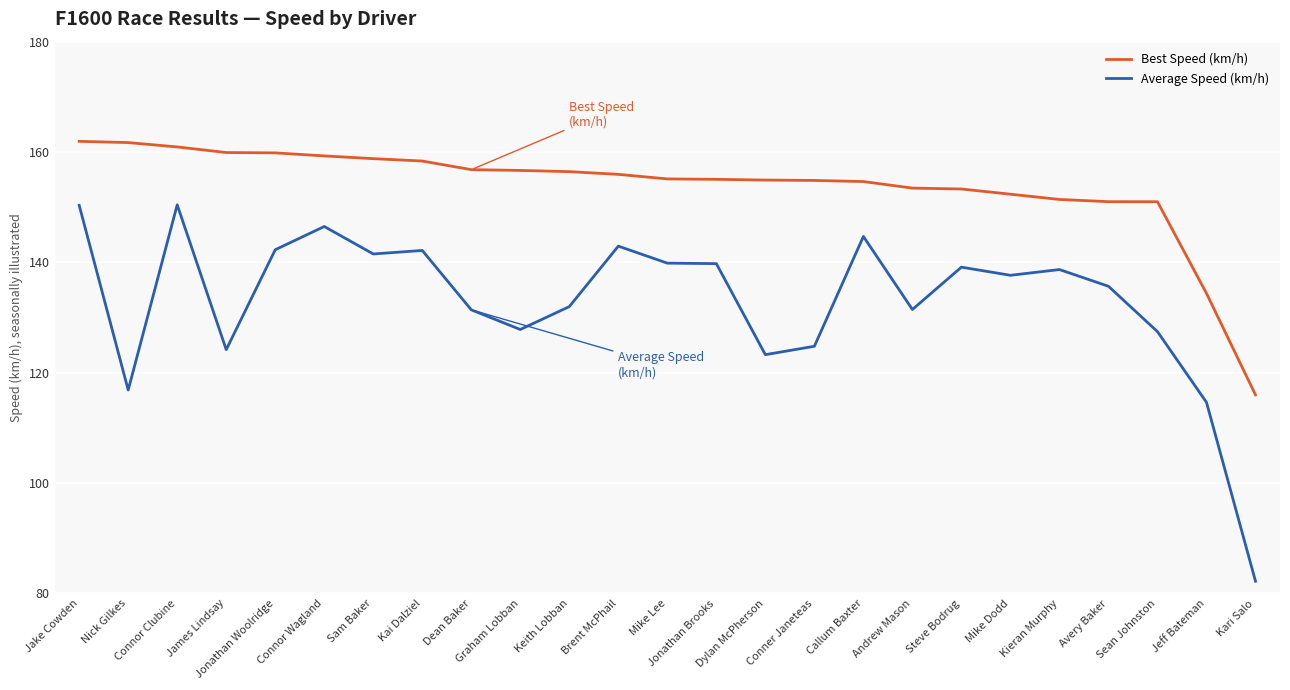

Which series has the largest total across all categories?

Best Speed (km/h)